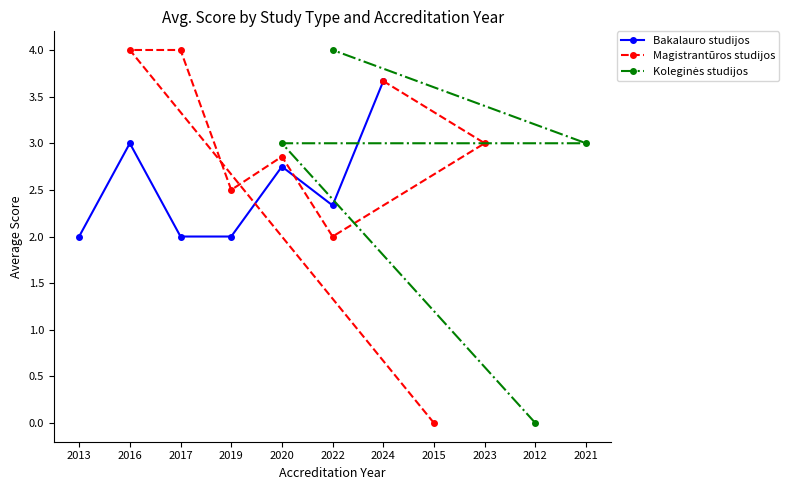

Is the value of Bakalauro studijos at 2020 greater than the value of Magistrantūros studijos at 2023?

No